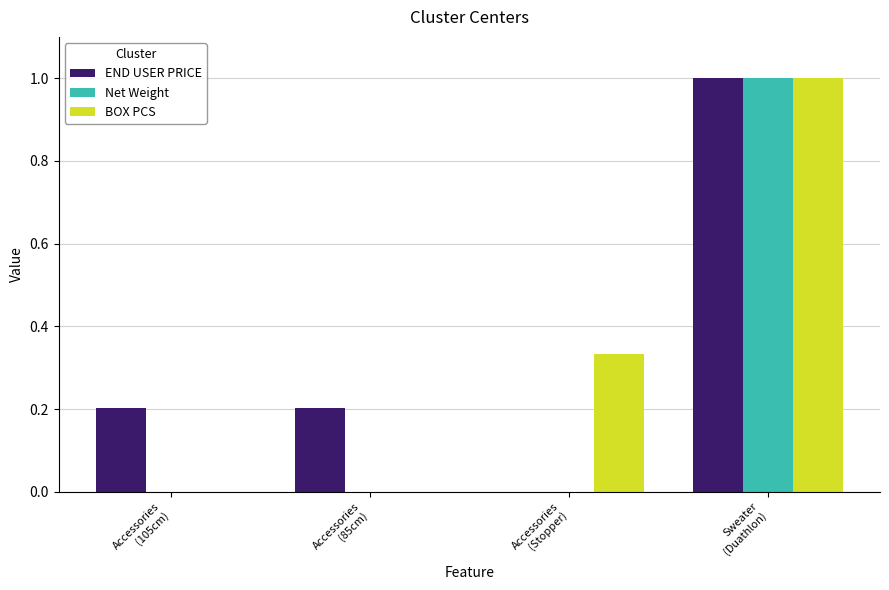

What is the sum of all END USER PRICE values?

1.4